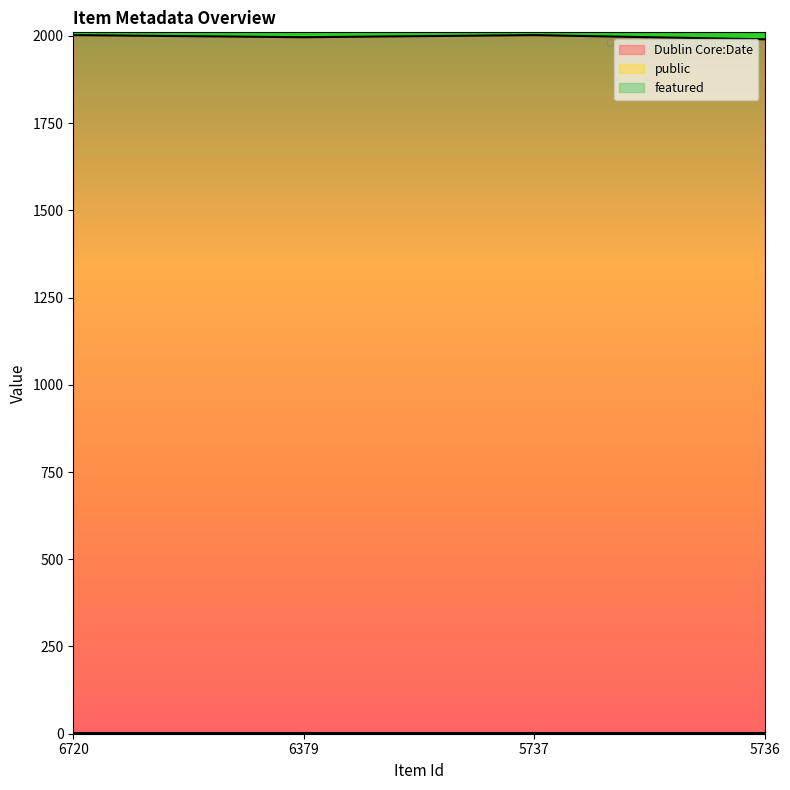

True or false: Dublin Core:Date and public cross at least once.

False